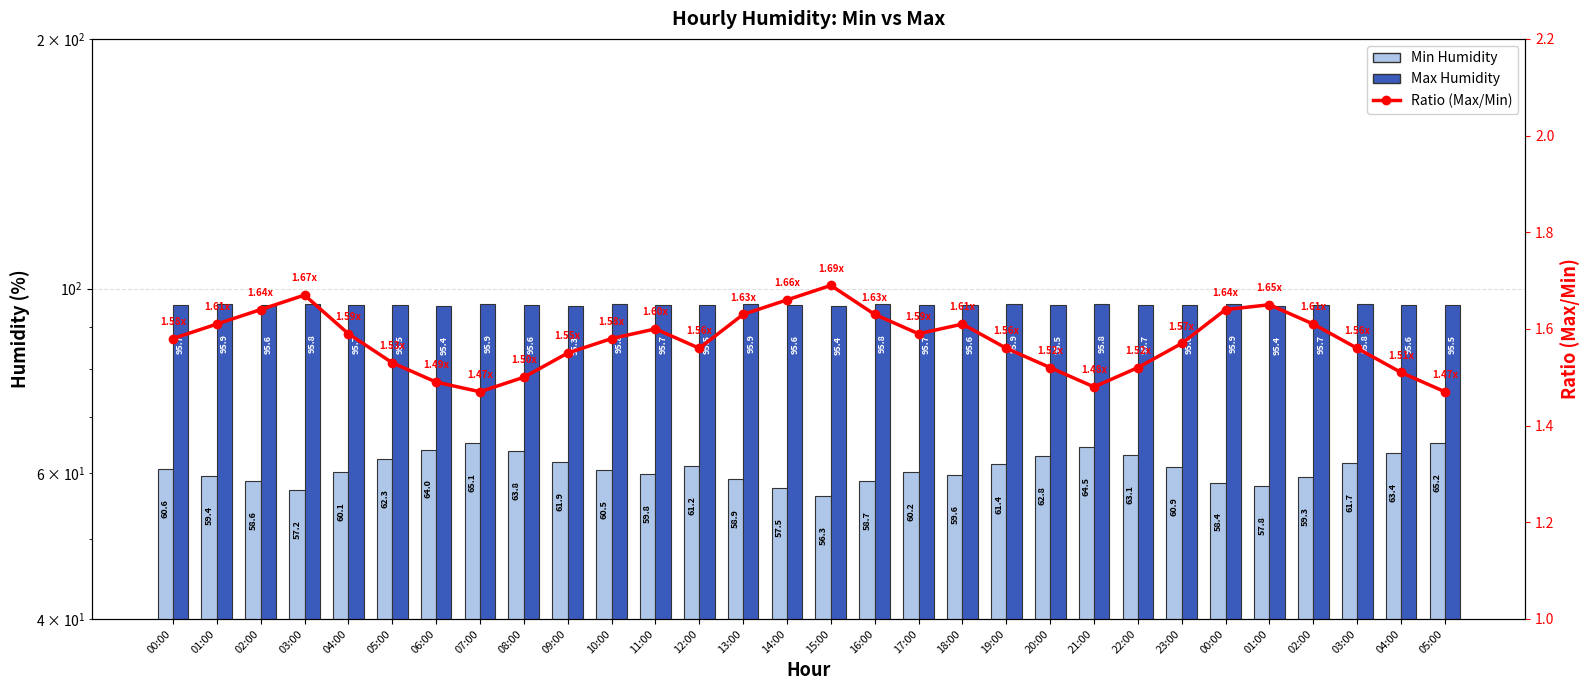

True or false: Ratio (Max/Min) has a value of 1.5 at 22:00.

True